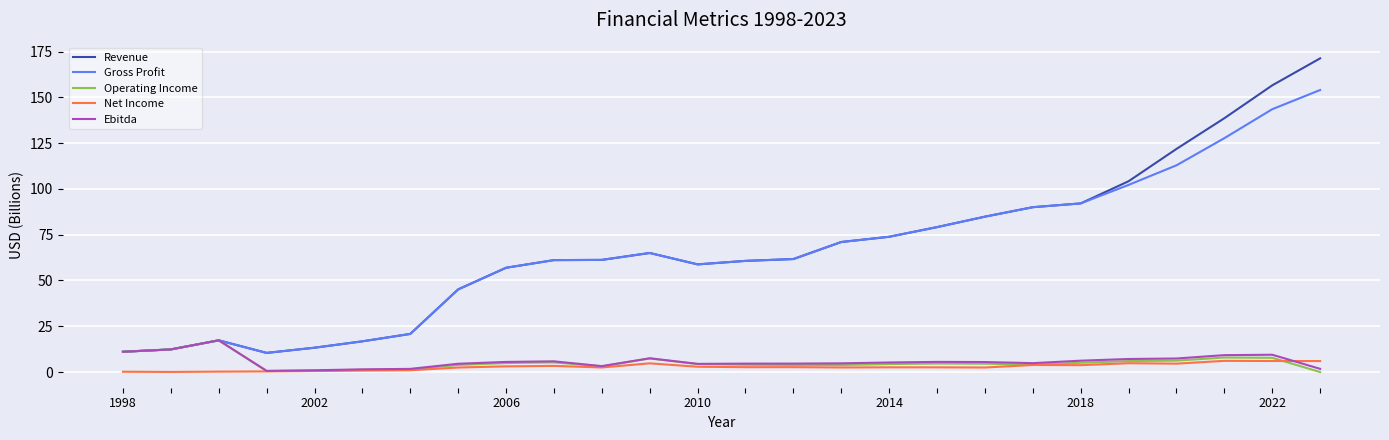

Which series has the largest range (max minus min)?

Revenue